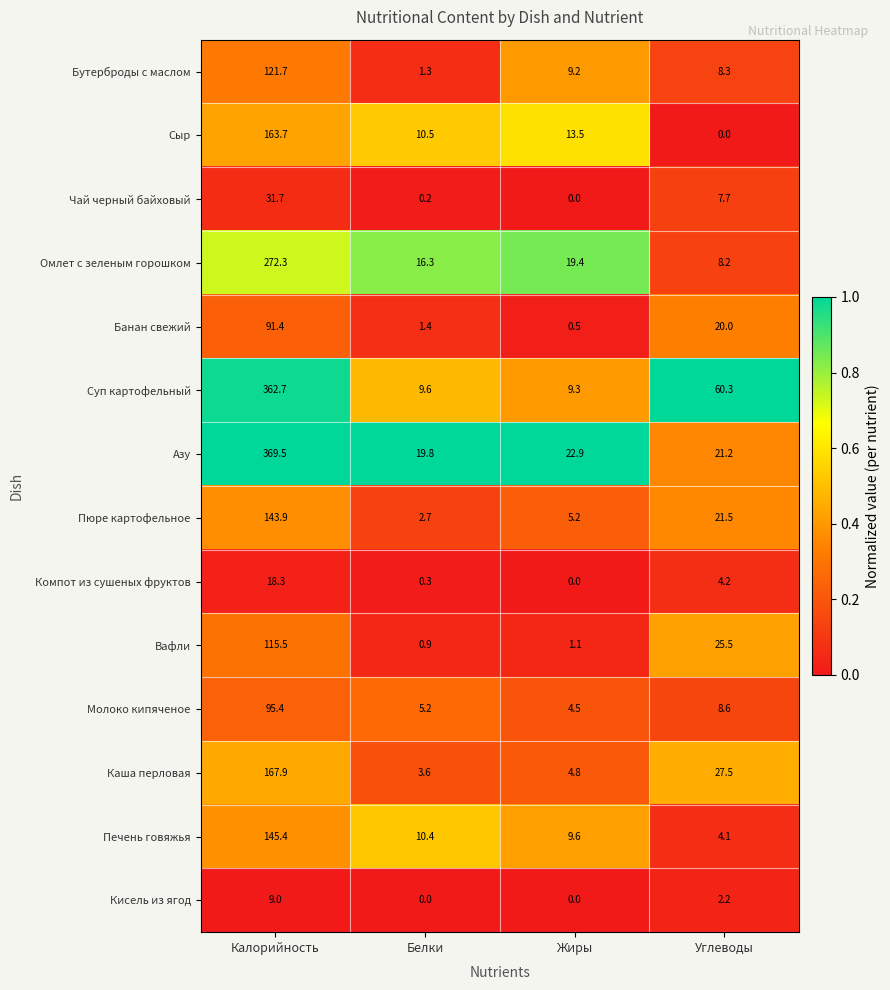

At which label is Печень говяжья closest to 74?

Белки